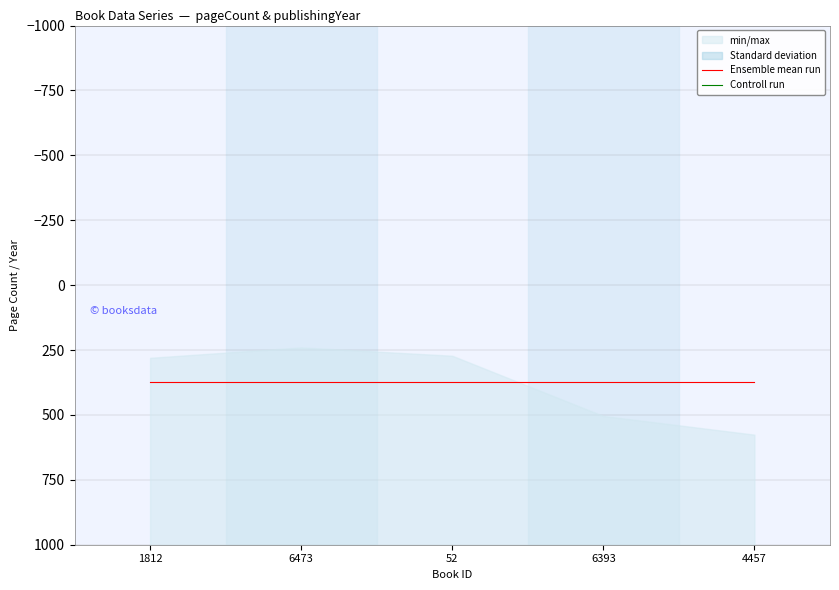

What is the value of the Controll run point at the 4th from the left?

1979.0